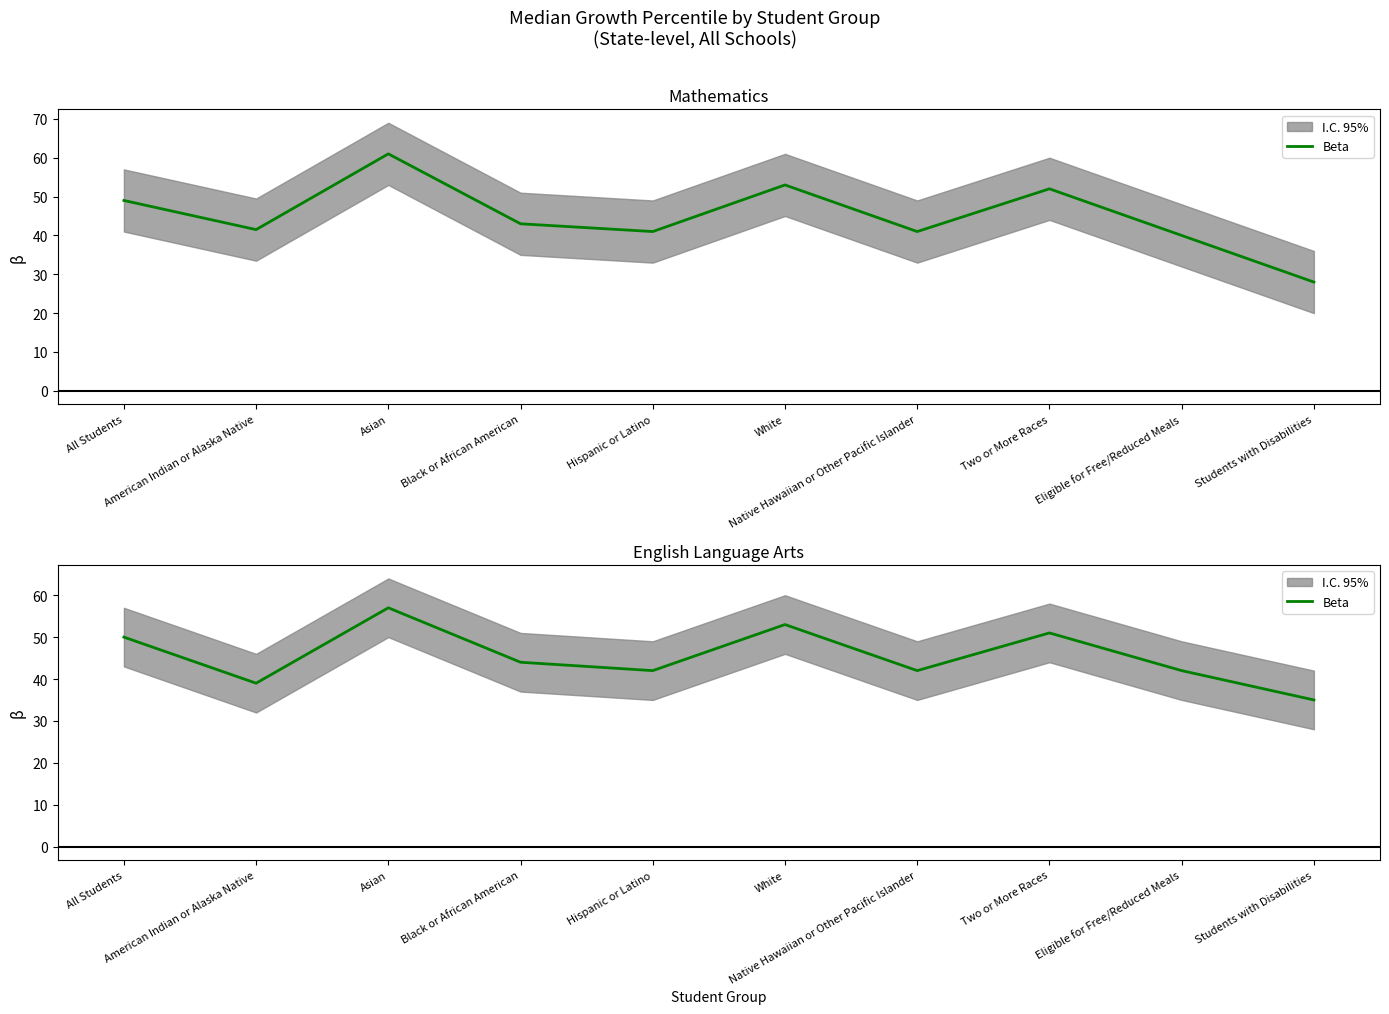

What is the average value?

46